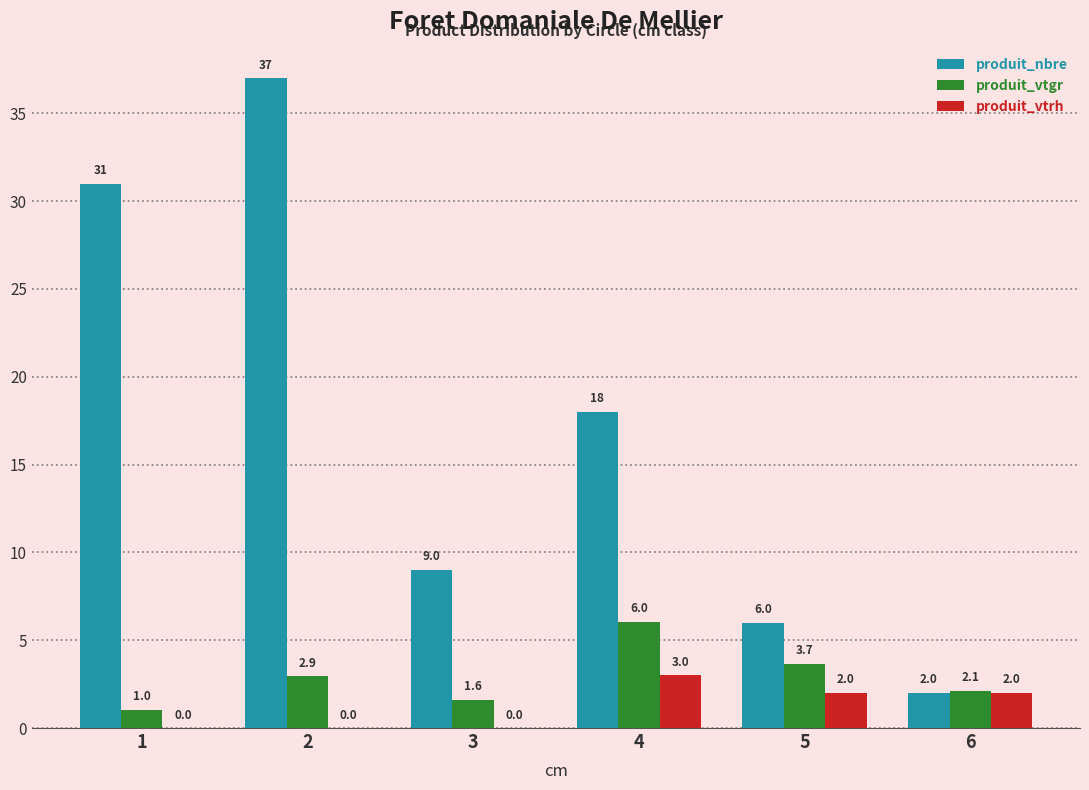

Which series has the largest total across all categories?

produit_nbre